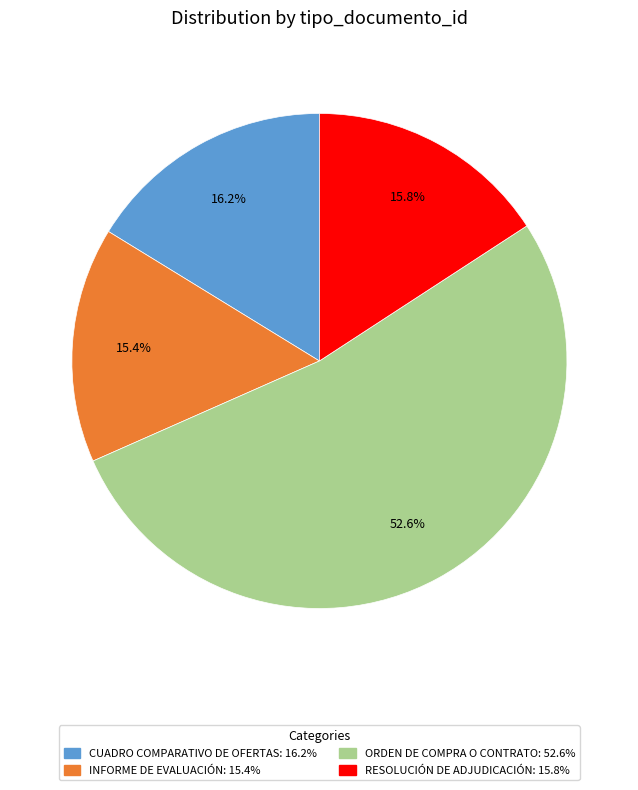

Is there a majority slice in this chart?

Yes